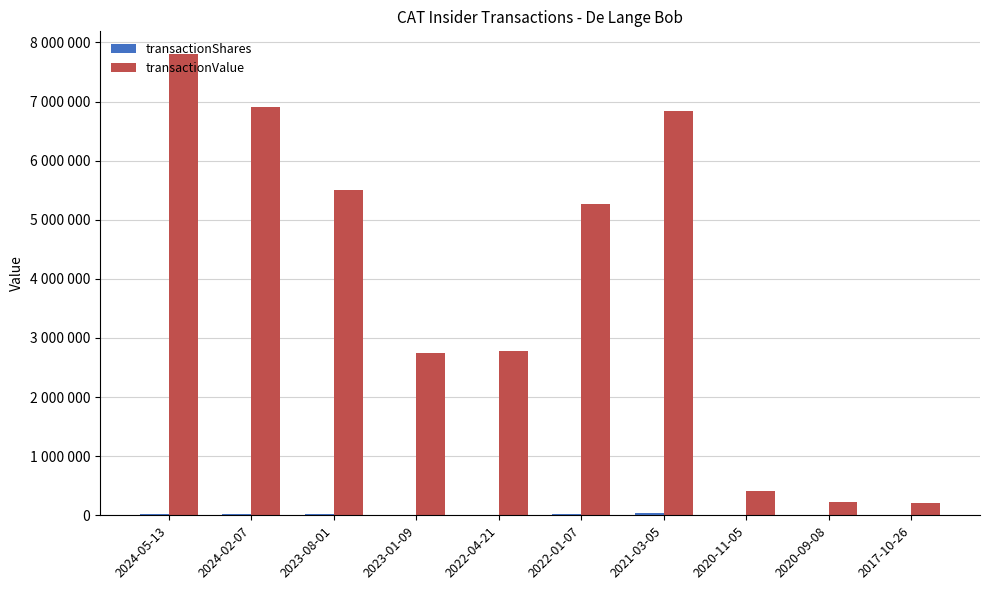

At which label is transactionValue closest to 4006735?

2022-04-21